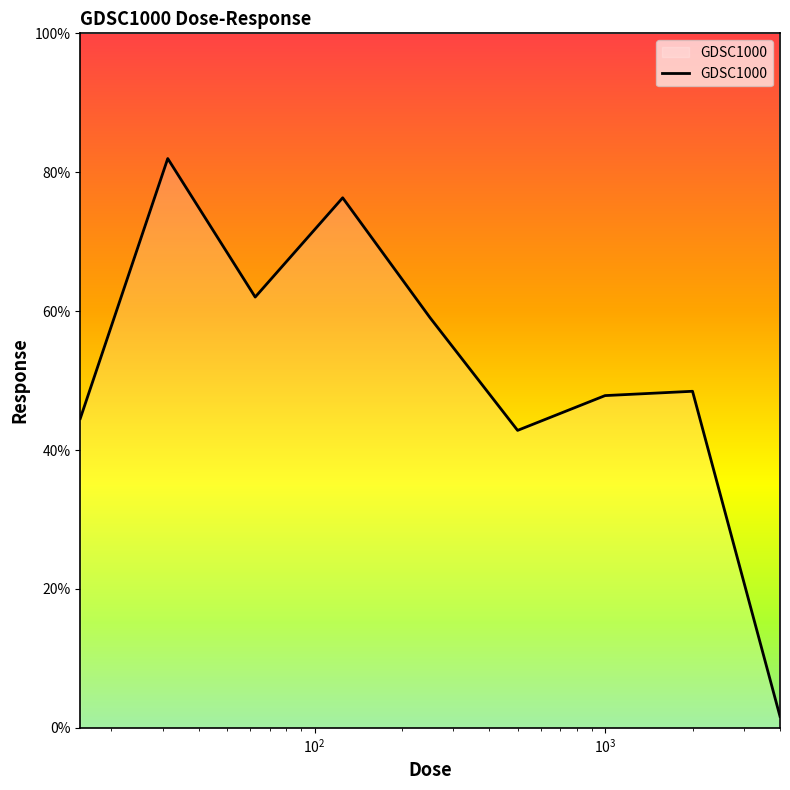

What is the difference between the maximum and minimum values?

80.3